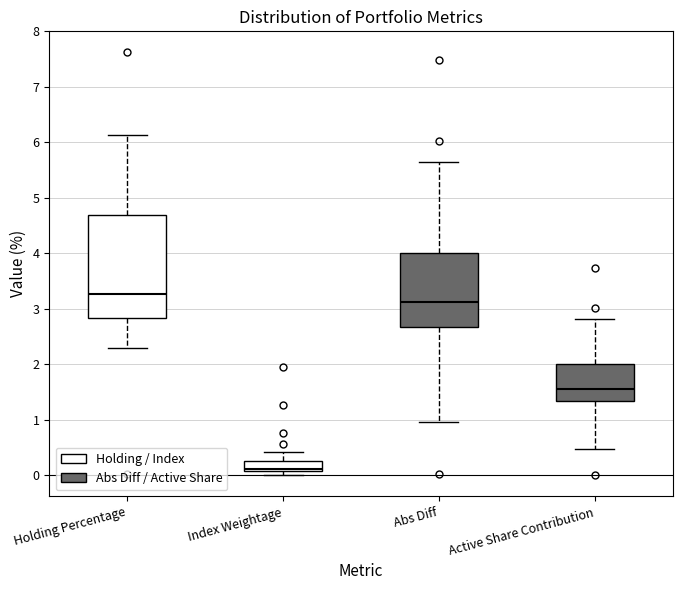

Reading left to right, transcribe this box plot: for each box, give where its median line is, the range the box spans, and where its two whiskers end, as read against the y-axis. The values are not printed on the chart, so give them approximately, as read against the axis.

Holding Percentage: median 3.3, box 2.8 to 4.7, whiskers 2.3 to 6.1
Index Weightage: median 0.1 (just above the box's lower edge), box 0.1 to 0.3, whiskers 0.0 to 0.4
Abs Diff: median 3.1, box 2.7 to 4.0, whiskers 1.0 to 5.7
Active Share Contribution: median 1.6, box 1.3 to 2.0, whiskers 0.5 to 2.8